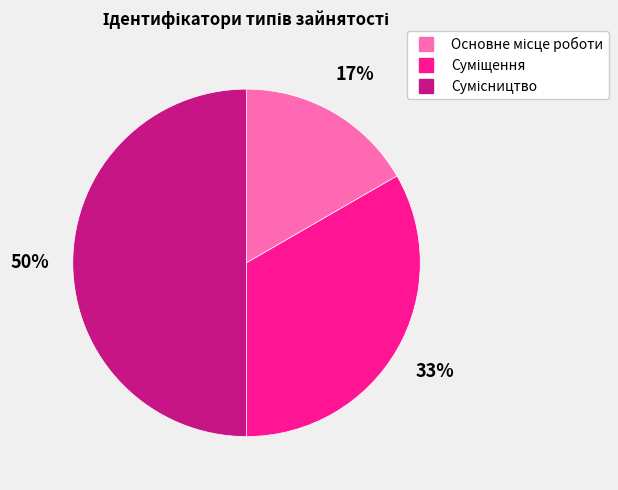

To the nearest percent, what is the difference between the largest and smallest slice percentages?

33%